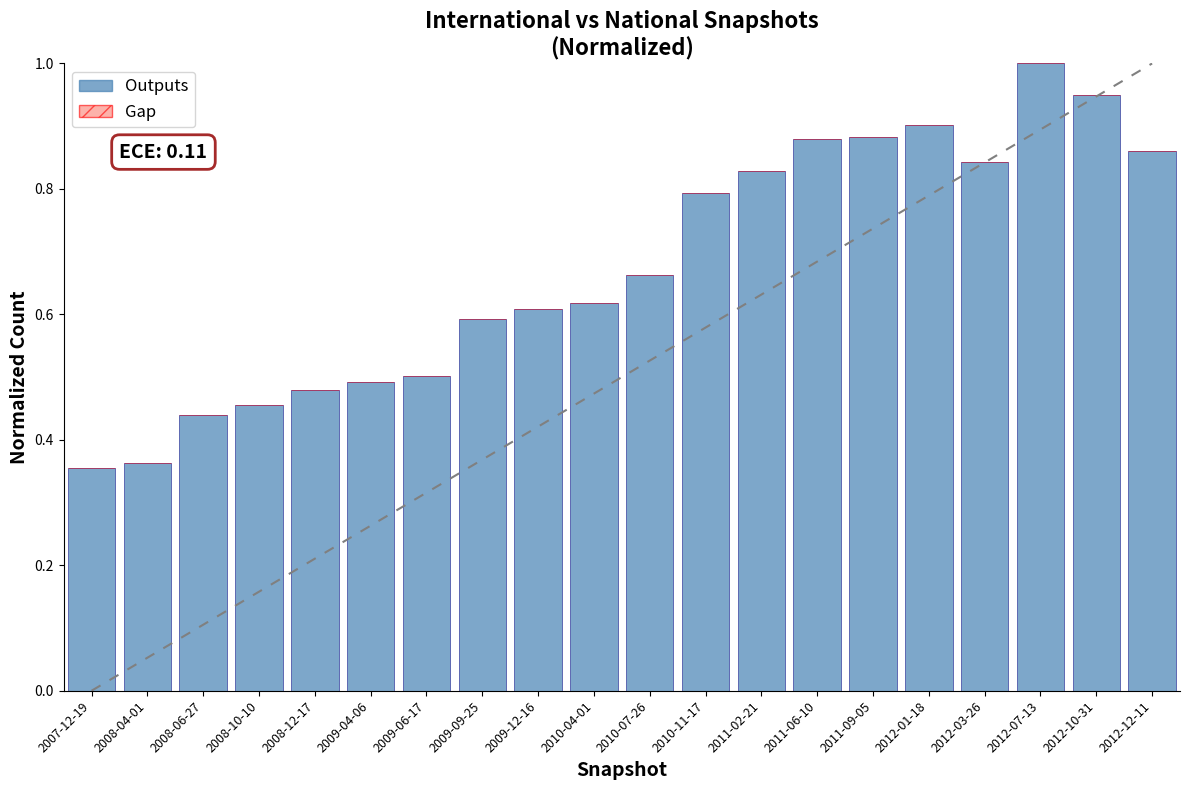

Are the bars horizontal?

No